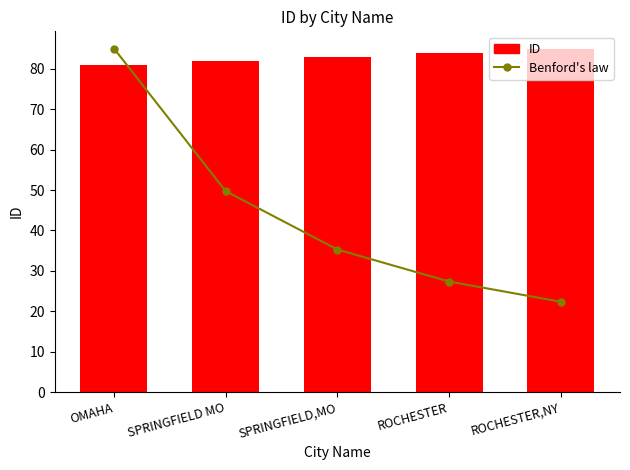

Is the value of Benford's law at SPRINGFIELD MO greater than the value of ID at SPRINGFIELD,MO?

No